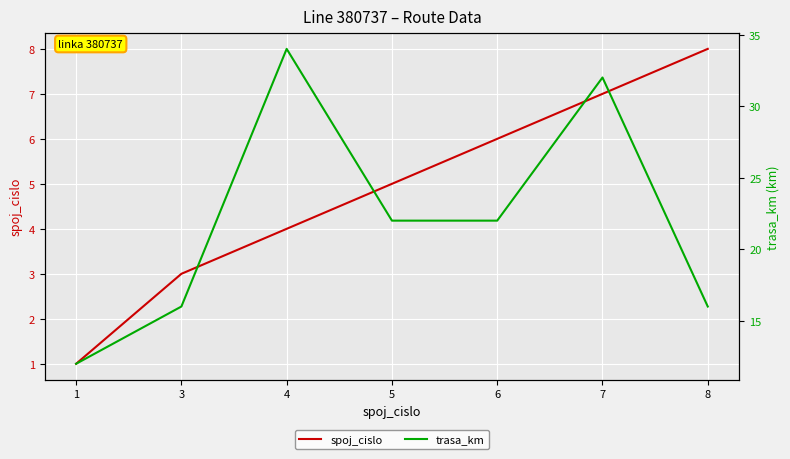

What is the difference between the spoj_cislo values at 7 and 1?

6